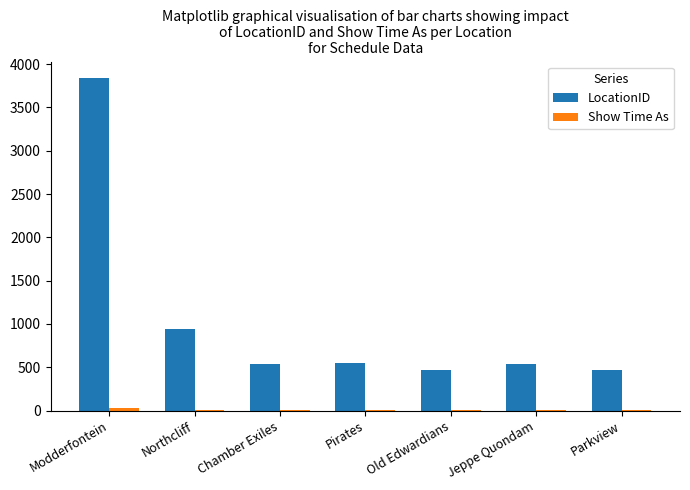

What is the difference between the LocationID values at Chamber Exiles and Pirates?

12